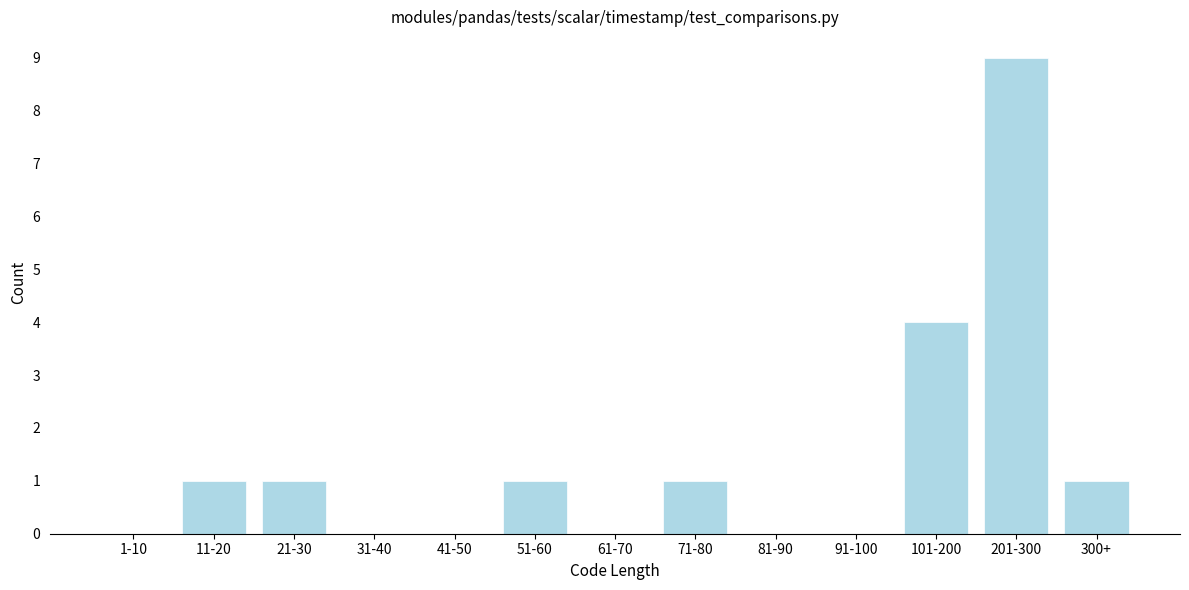

Reading left to right, list all the values displayed in this chart.

1-10=0	11-20=1	21-30=1	31-40=0	41-50=0	51-60=1	61-70=0	71-80=1	81-90=0	91-100=0	101-200=4	201-300=9	300+=1